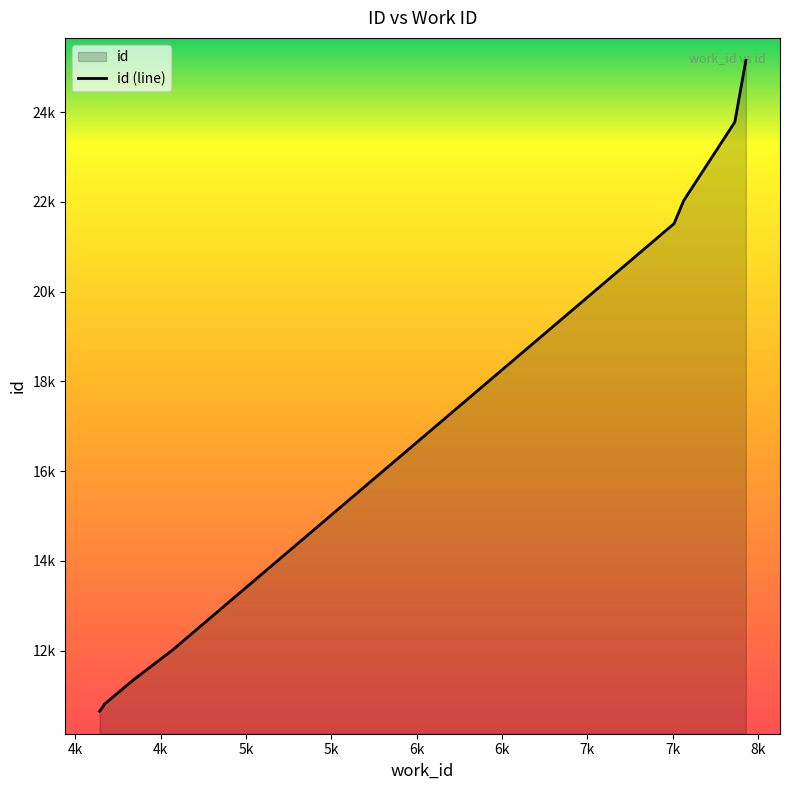

Reading right to left, transcribe all the data shown in this chart.

25155	23778	22031	21515	12012	11338	10797	10784	10781	10646